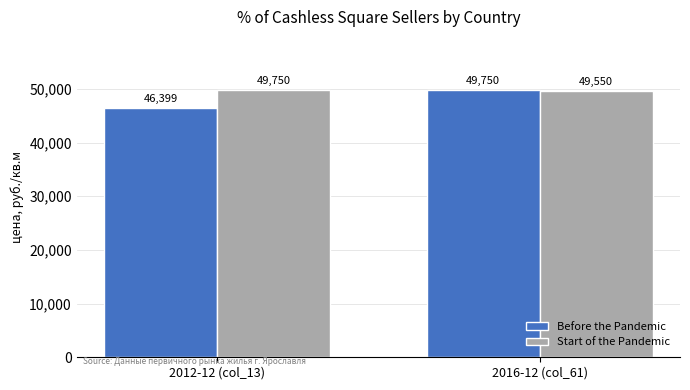

Reading left to right, list all the values displayed in this chart.

Before the Pandemic: 46399	49750
Start of the Pandemic: 49750	49550